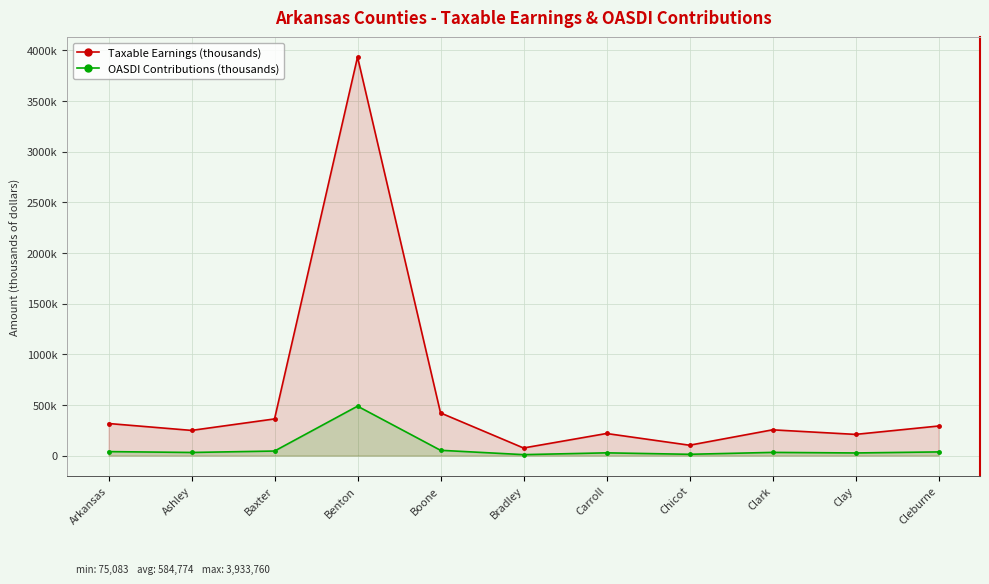

Which series has the widest spread of values?

Taxable Earnings (thousands)